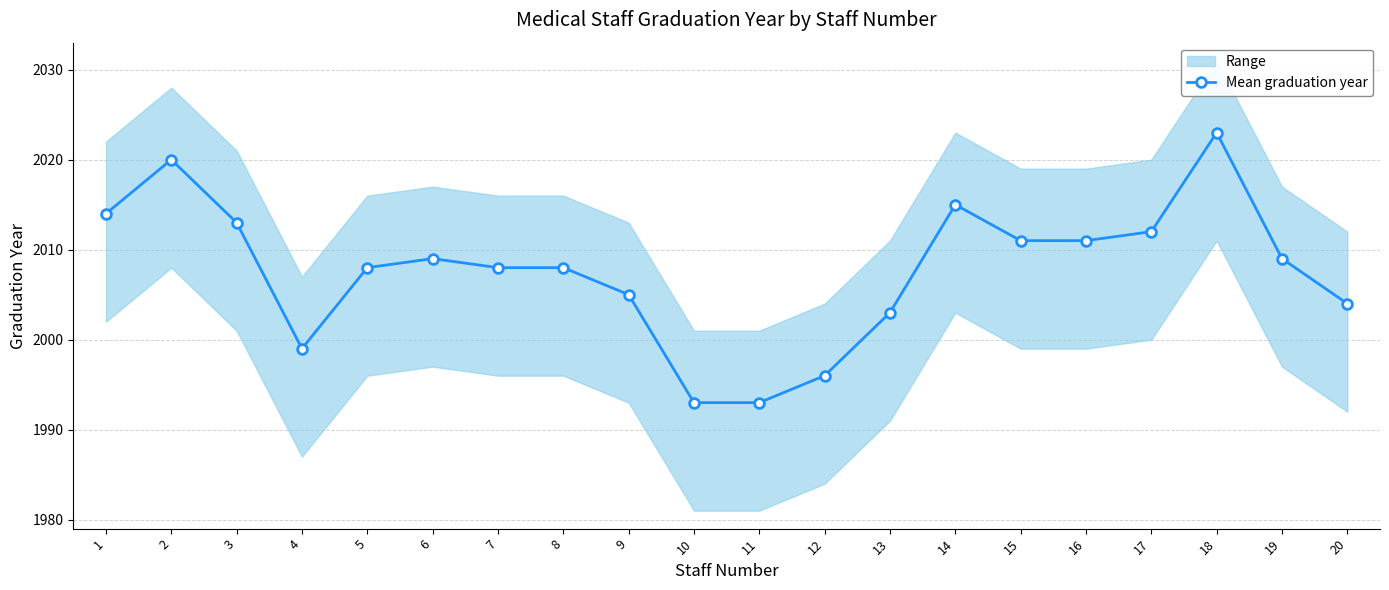

What is the sum of all values?

40154